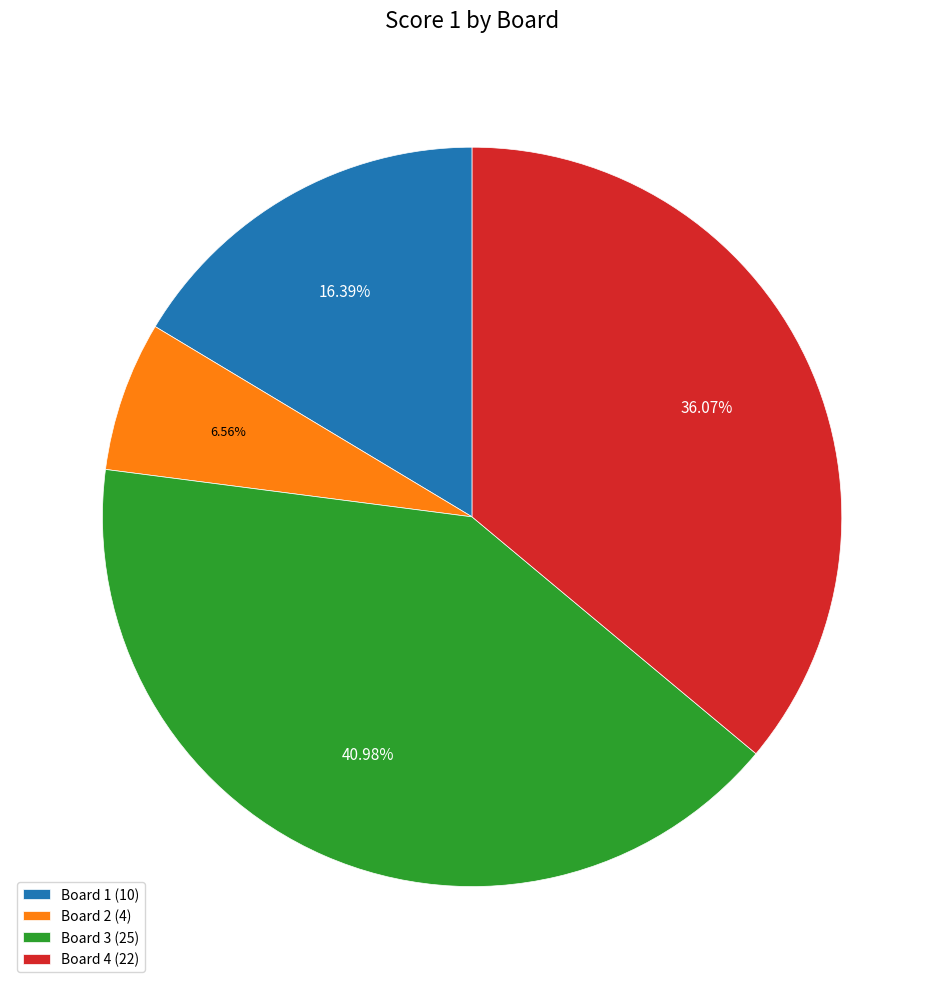

Rank the categories by value from highest to lowest.

Board 3, Board 4, Board 1, Board 2